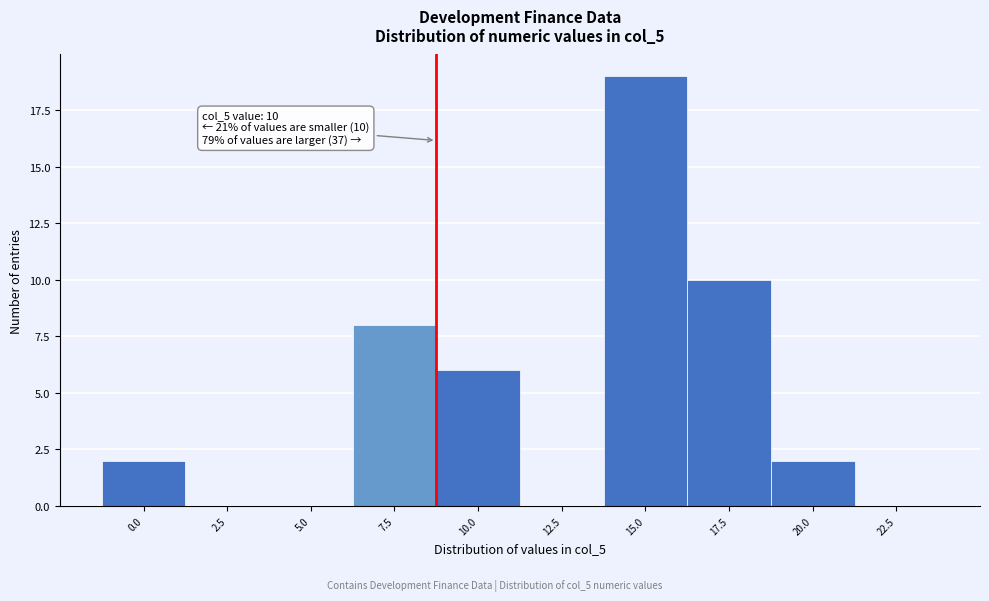

Reading left to right, list all the values displayed in this chart.

0.0=2	2.5=0	5.0=0	7.5=8	10.0=6	12.5=0	15.0=19	17.5=10	20.0=2	22.5=0